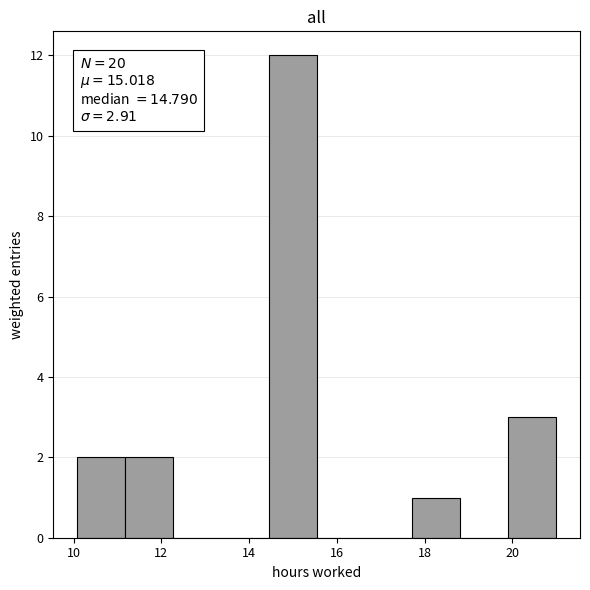

Which range on the x-axis has the tallest bar?

14.4 to 15.6